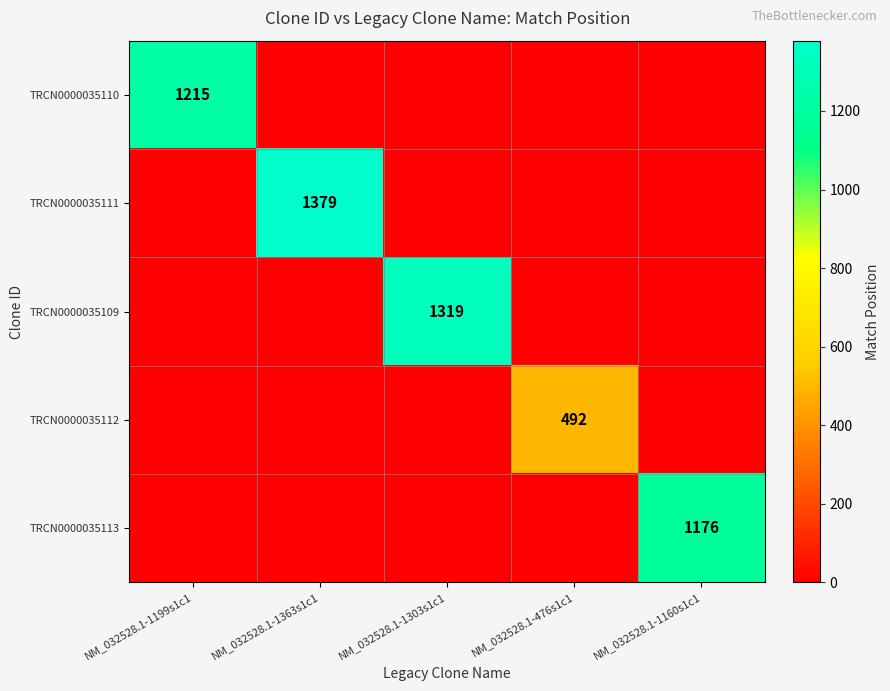

What is the sum of all TRCN0000035110 values?

1215